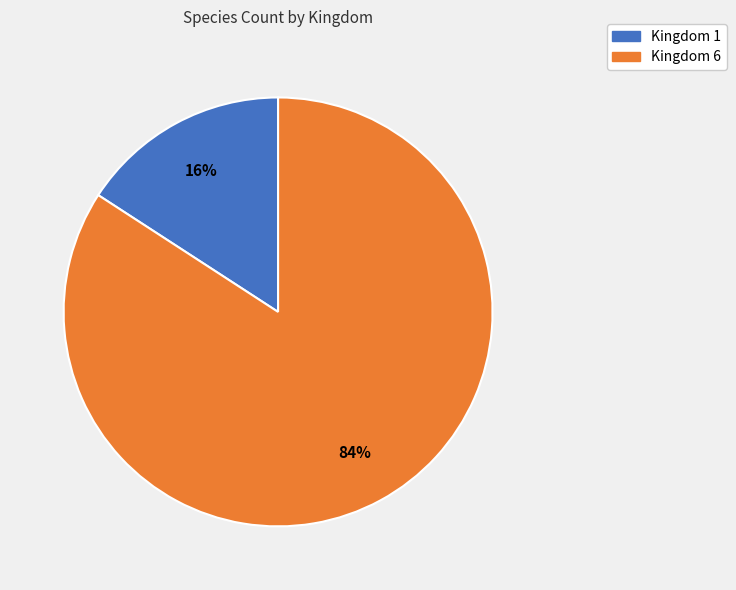

Is there any slice that represents more than half of the pie?

Yes